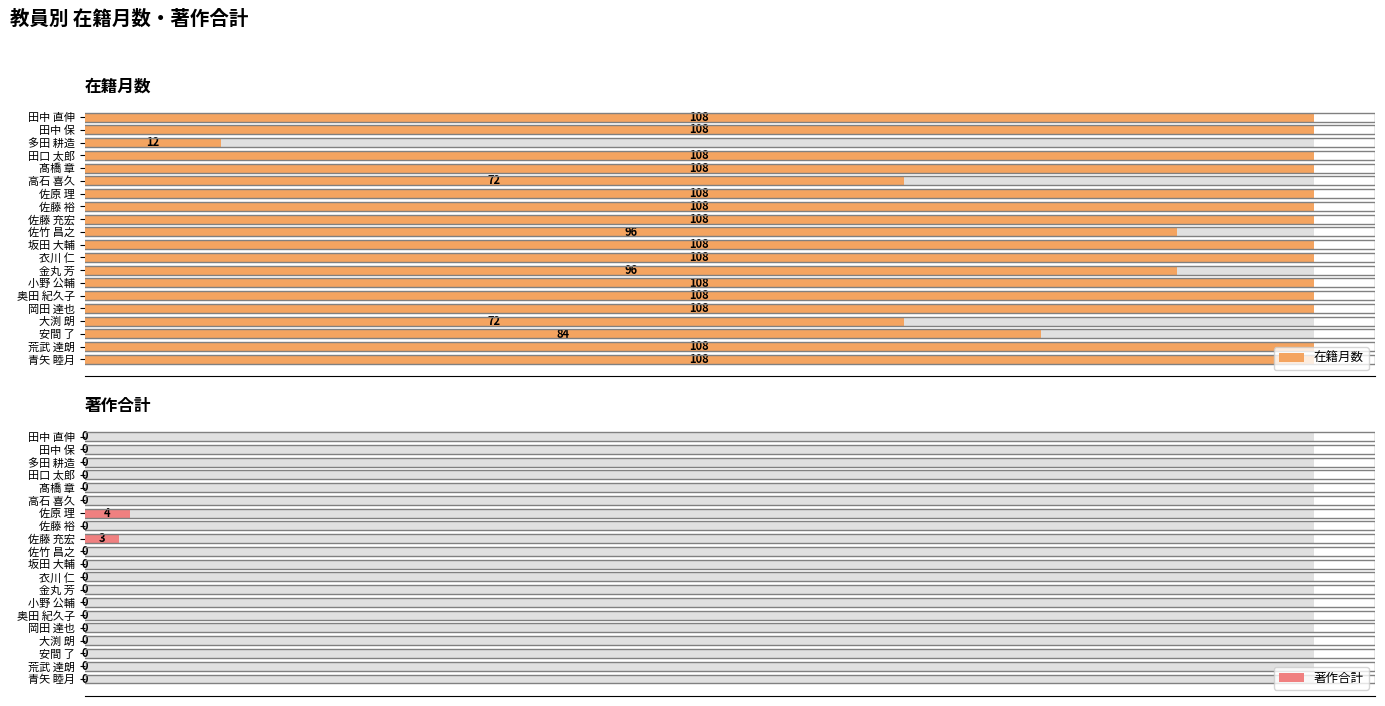

Which series has the largest total across all categories?

在籍月数